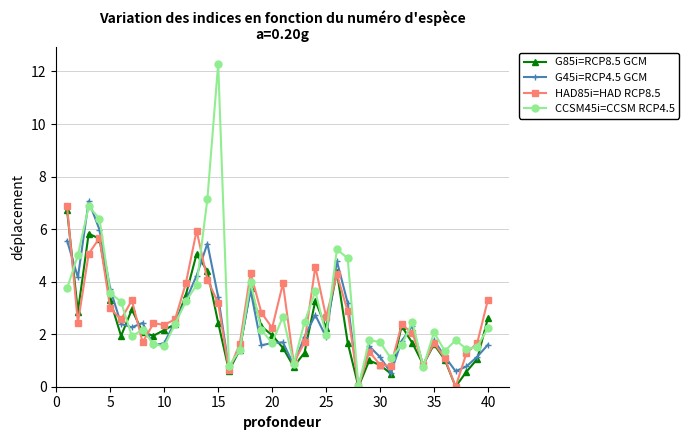

How many lines are shown in the chart?

4